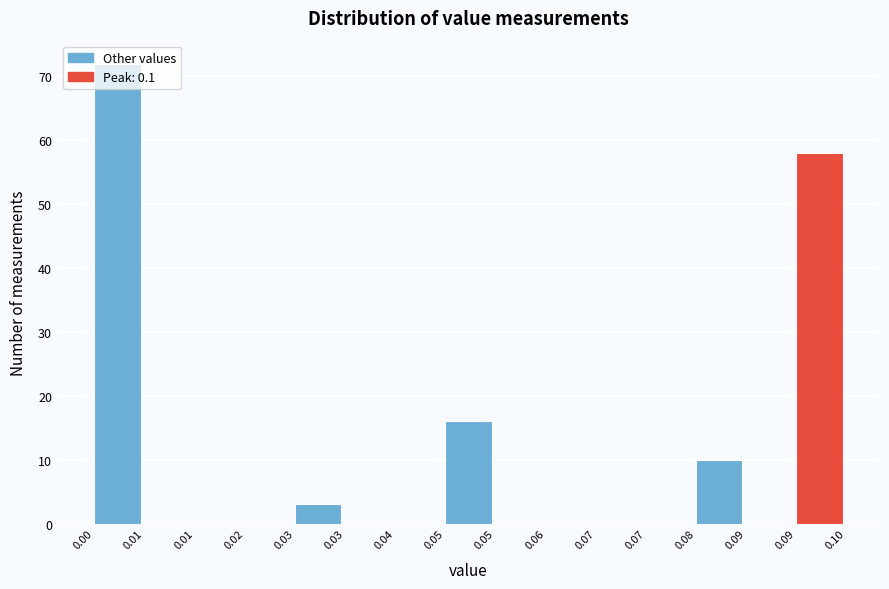

How many categories are shown in the chart?

15